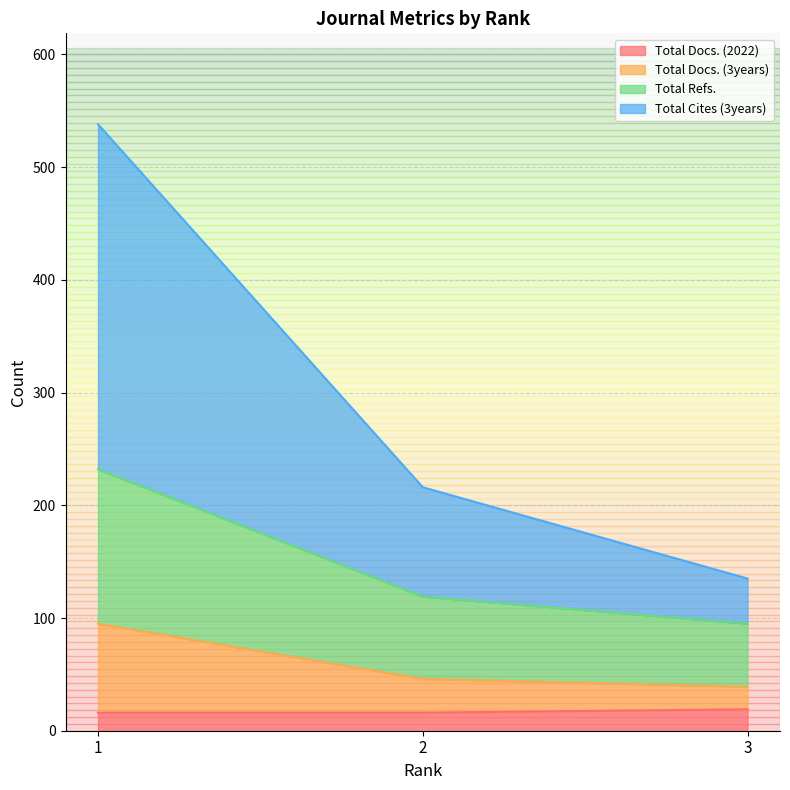

What is the minimum value for Total Docs. (2022)?

16